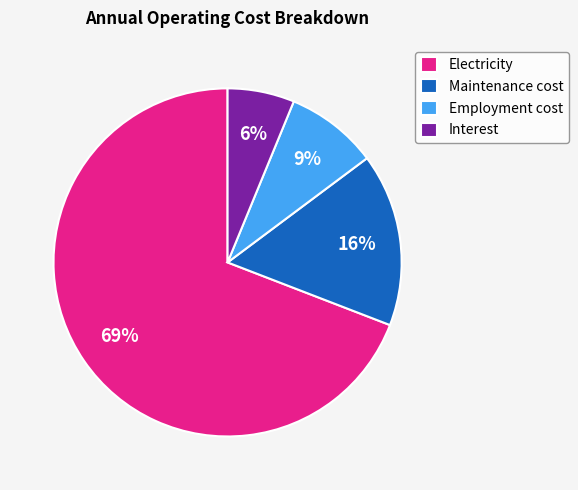

Which slice is the smallest?

Interest